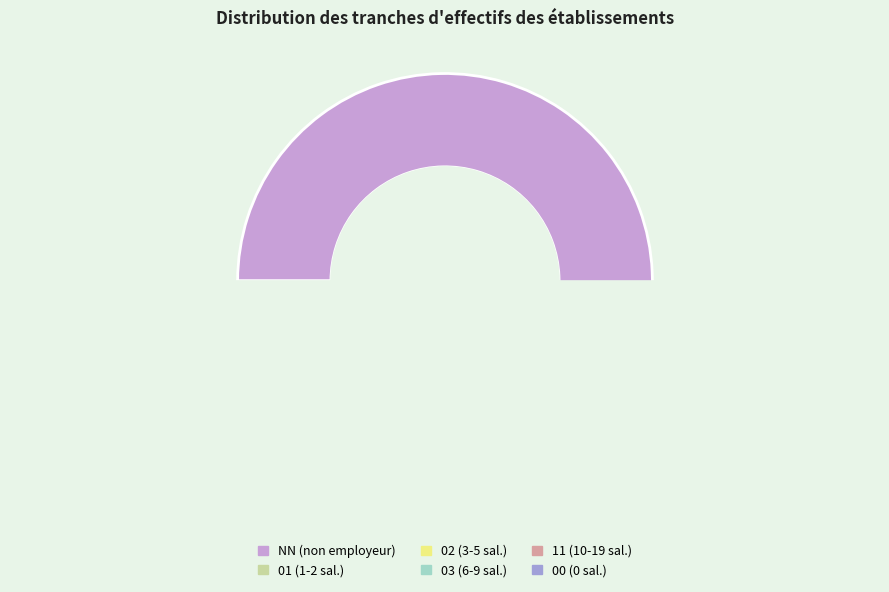

What portion of the pie excludes 00?

95.1%